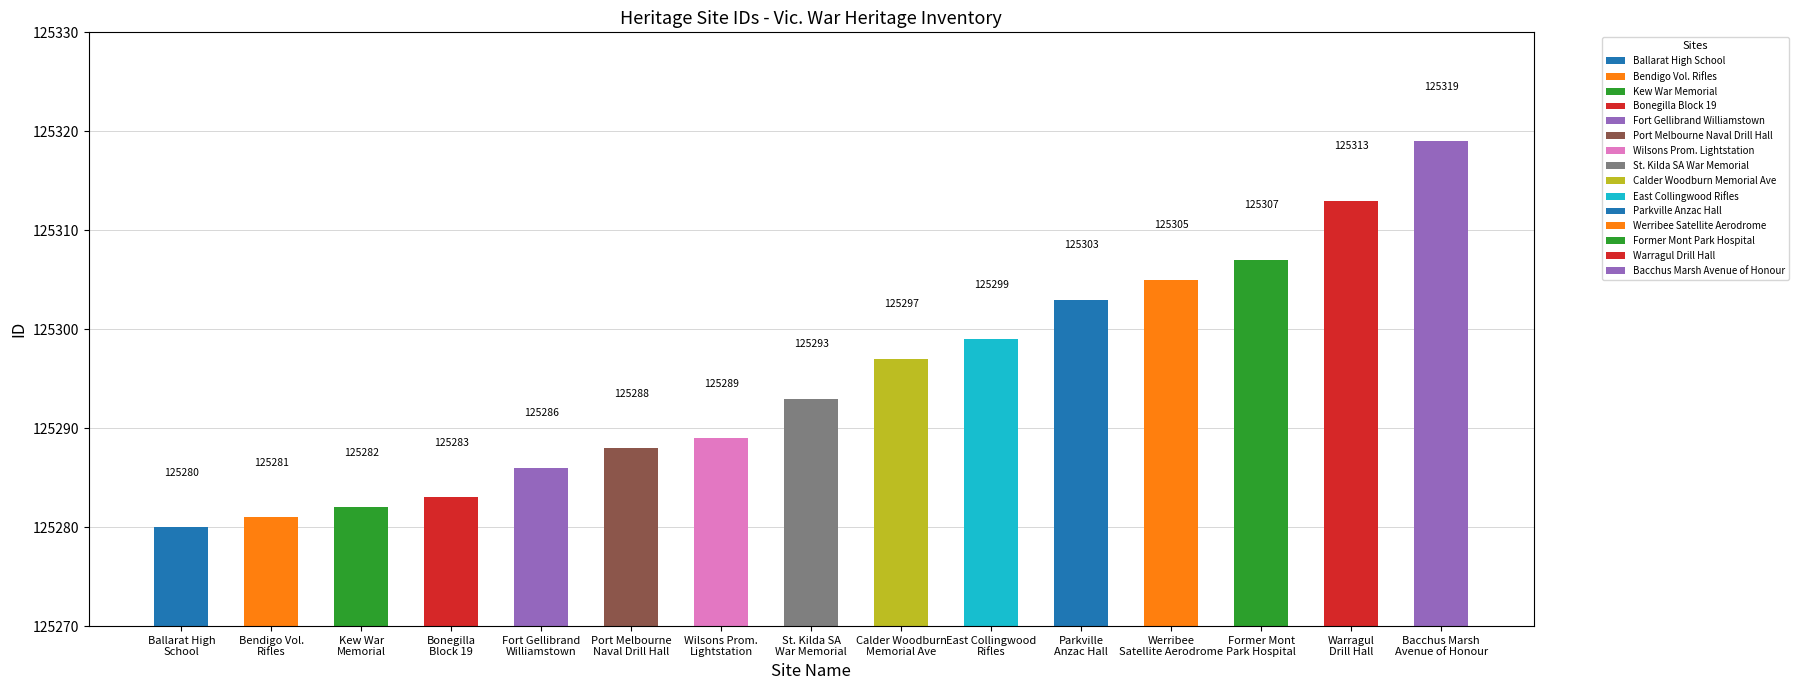

Reading left to right, list all the values displayed in this chart.

125280	125281	125282	125283	125286	125288	125289	125293	125297	125299	125303	125305	125307	125313	125319